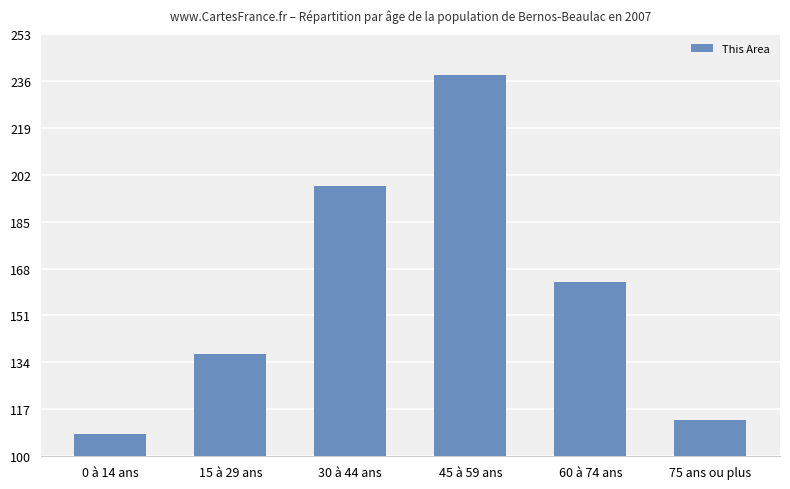

What is the greatest value displayed?

238